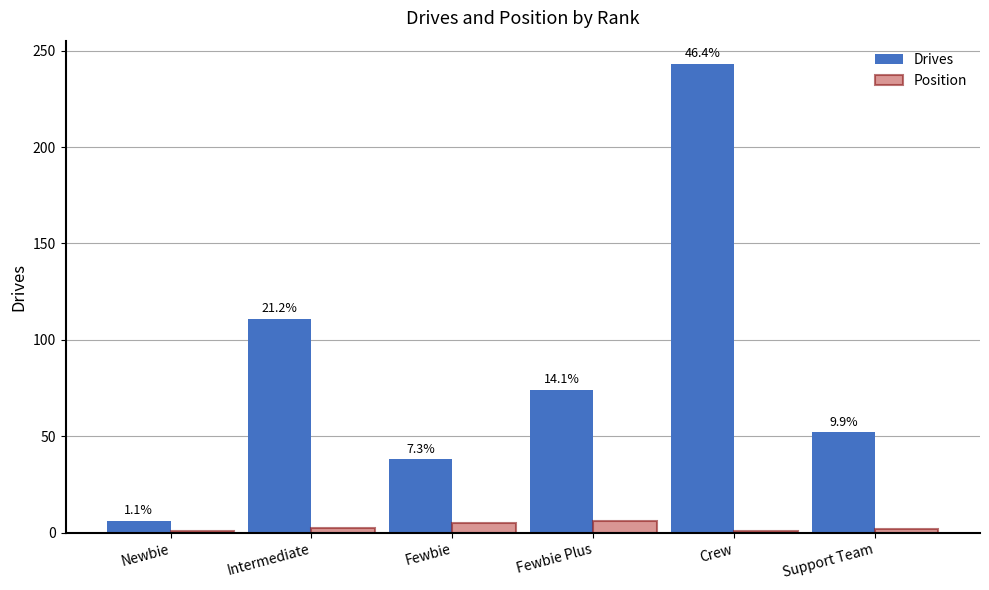

The Position series shows 2.9 at Fewbie. True or false?

False